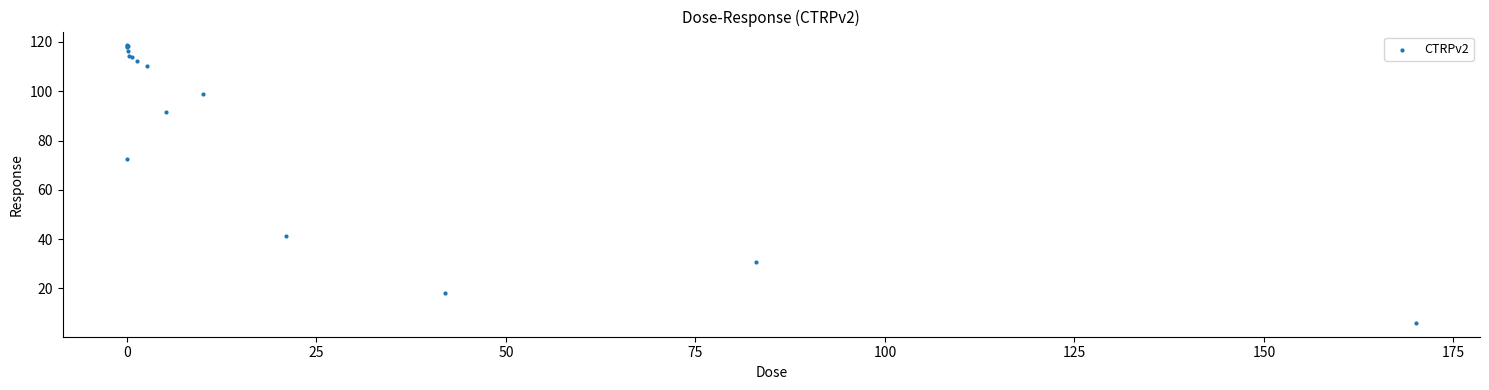

What Y value in the scatter plot is closest to 62?

72.5